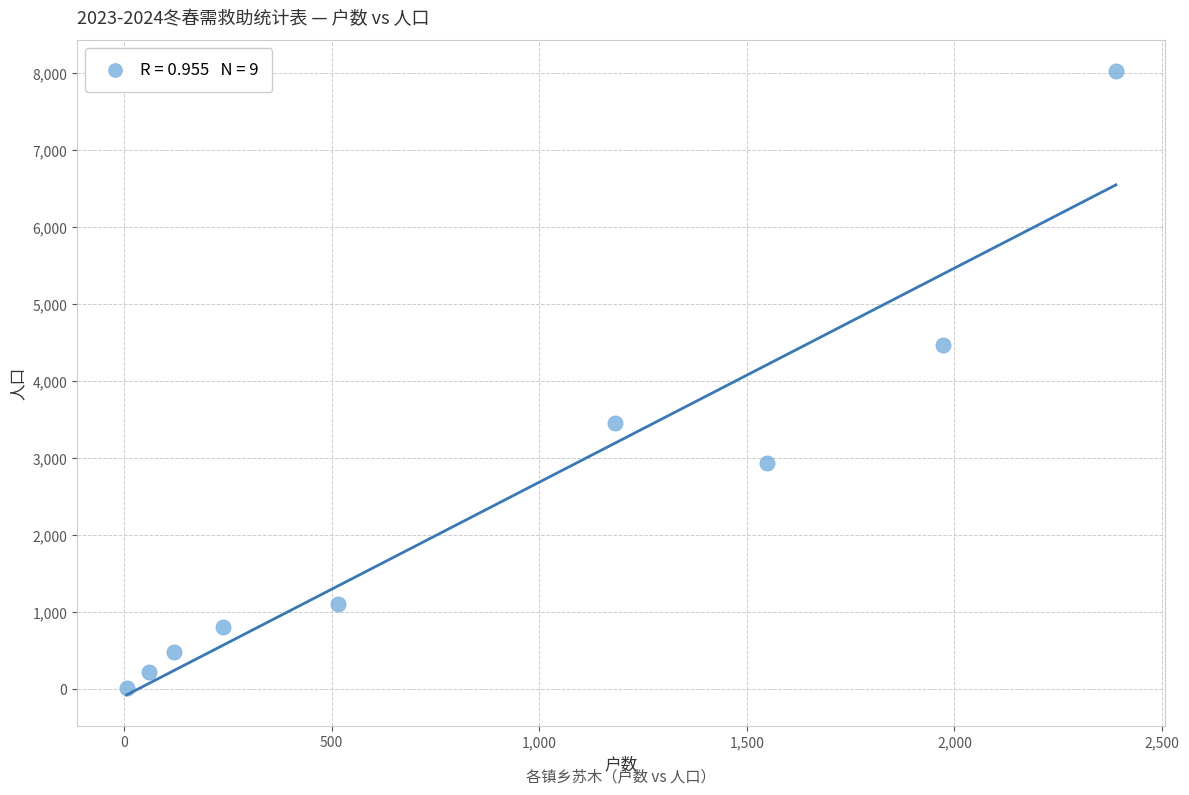

What is the average X value?

892